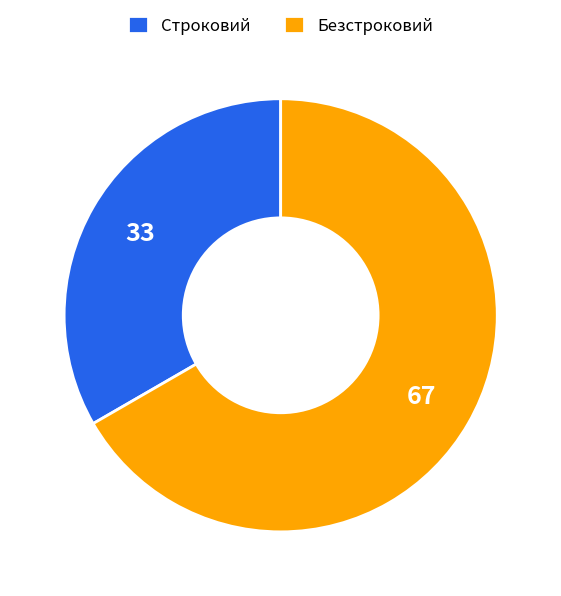

Rank the categories by value from lowest to highest.

Строковий, Безстроковий